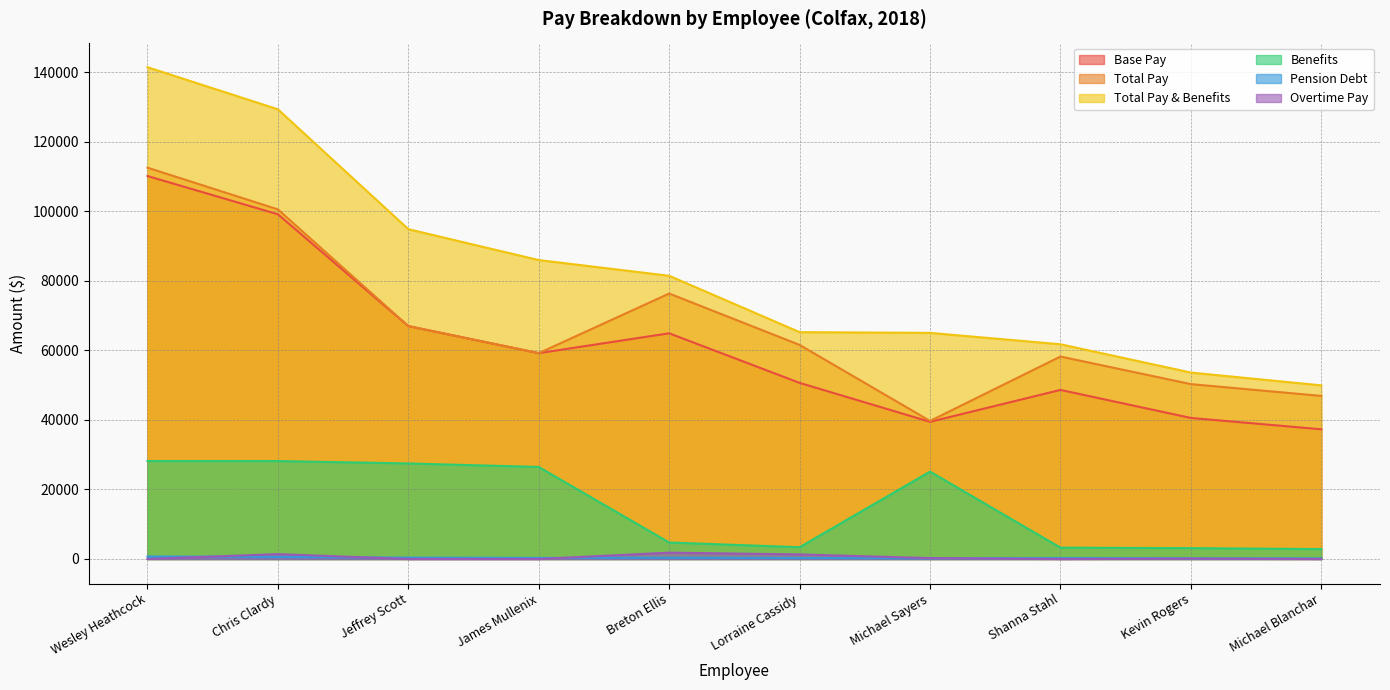

At which category is the sum across all series the highest?

Wesley Heathcock